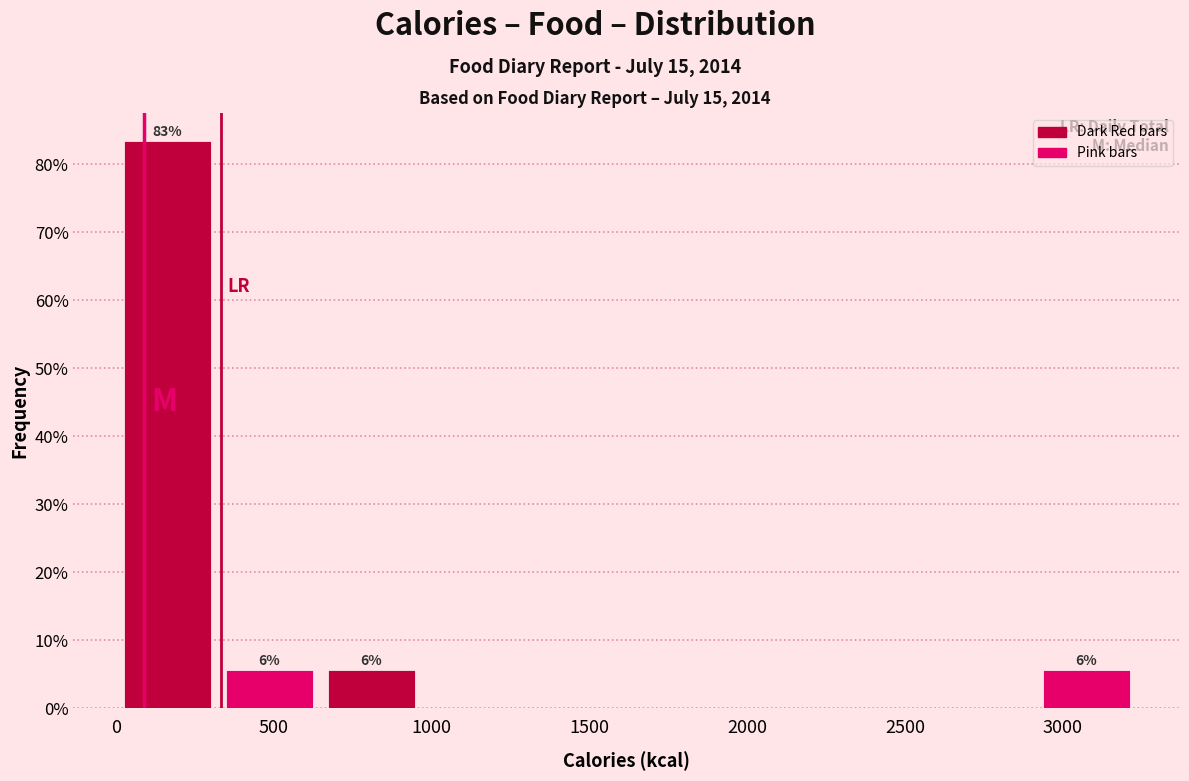

Over which range of the x-axis is the bar tallest?

0 to 300